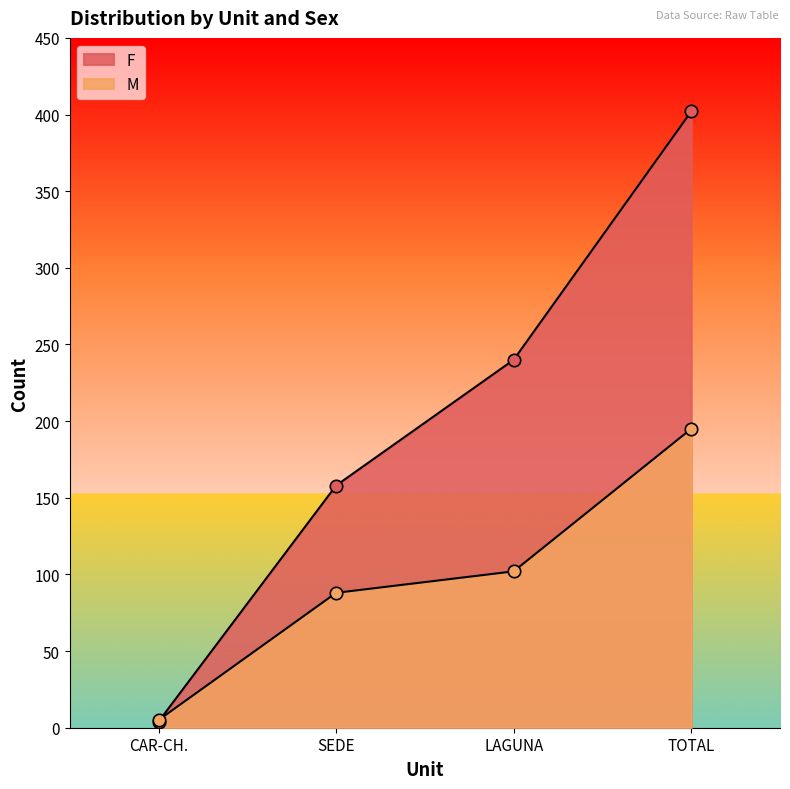

Which series reaches the minimum Y coordinate?

F